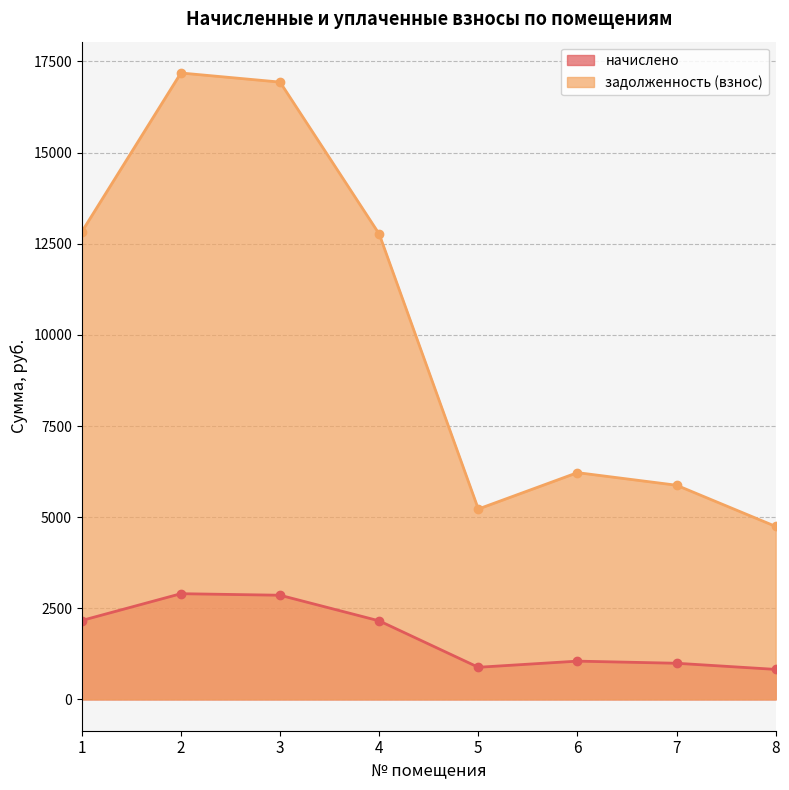

Between 8 and 3, which is larger?

3